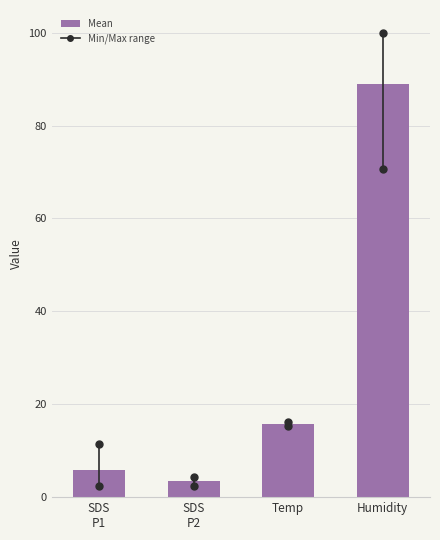

Reading right to left, list all the values displayed in this chart.

88.9	15.8	3.5	5.7